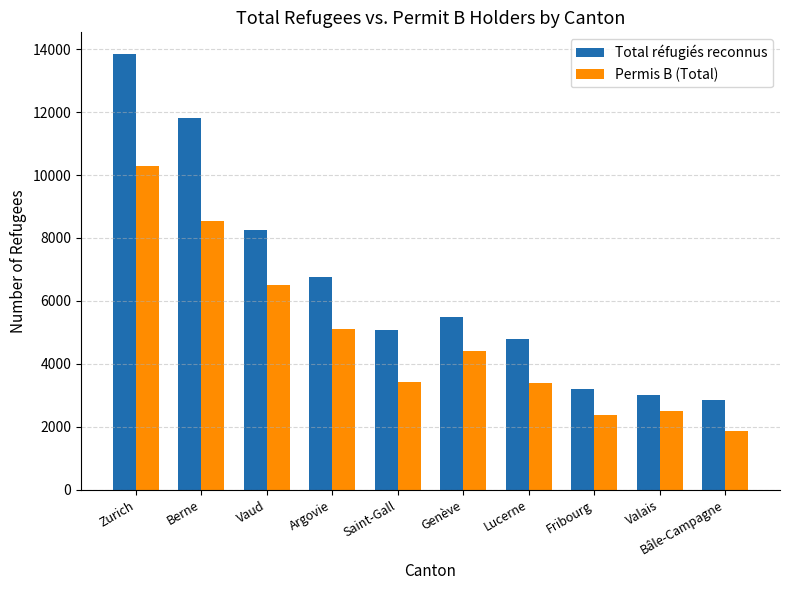

List the series in order of their overall mean, lowest first.

Permis B (Total), Total réfugiés reconnus